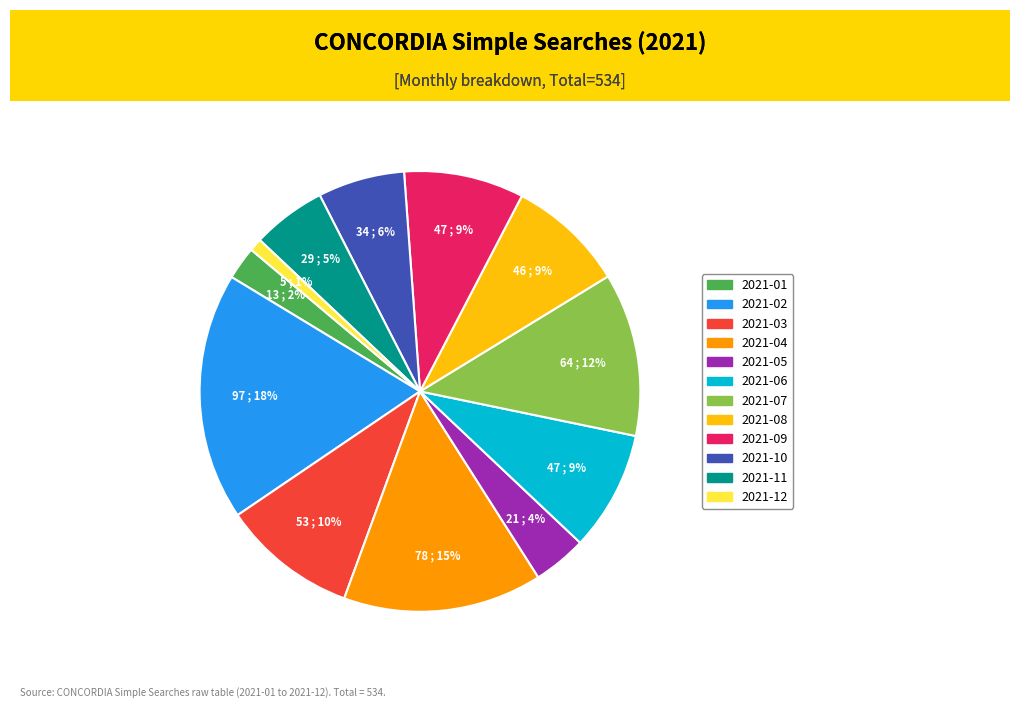

Which has a higher value, 2021-02 or 2021-12?

2021-02